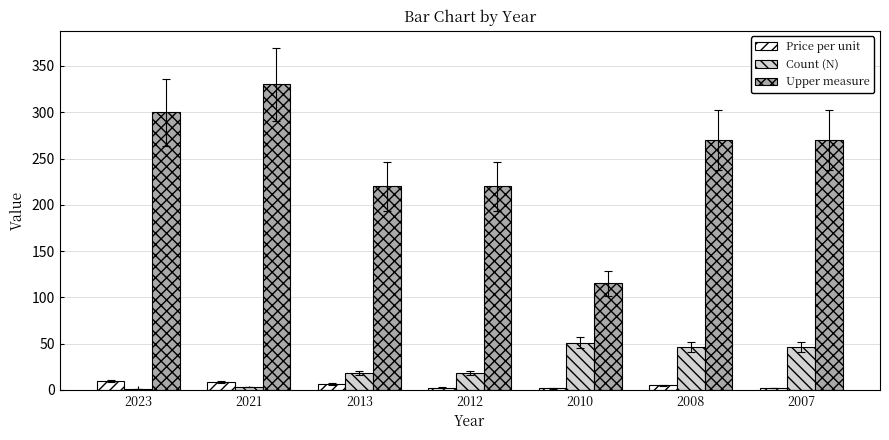

Which label corresponds to the largest value in the chart?

2021